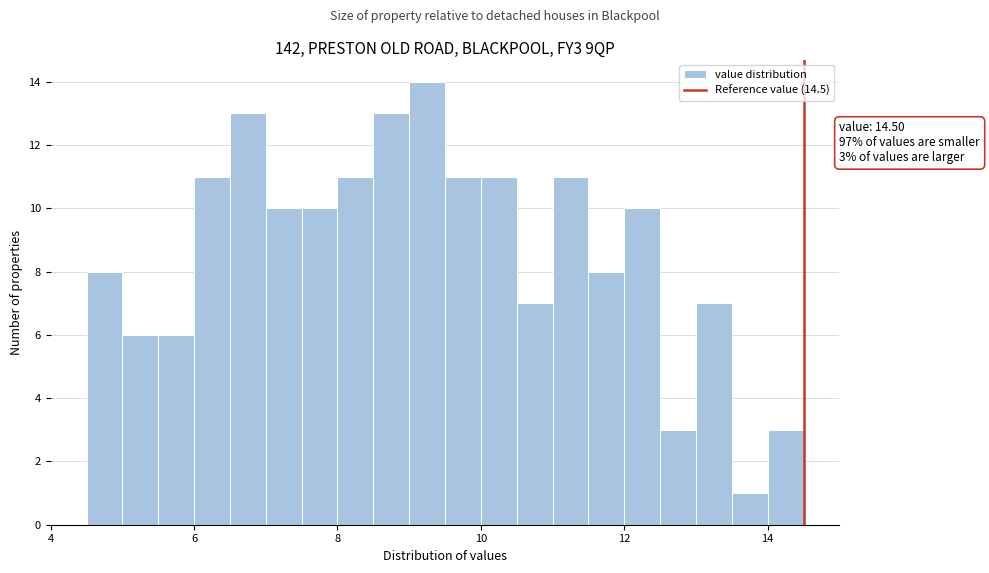

Around what value on the x-axis is the tallest bar? Give the approximate position of its centre, as read against the axis.

9.2